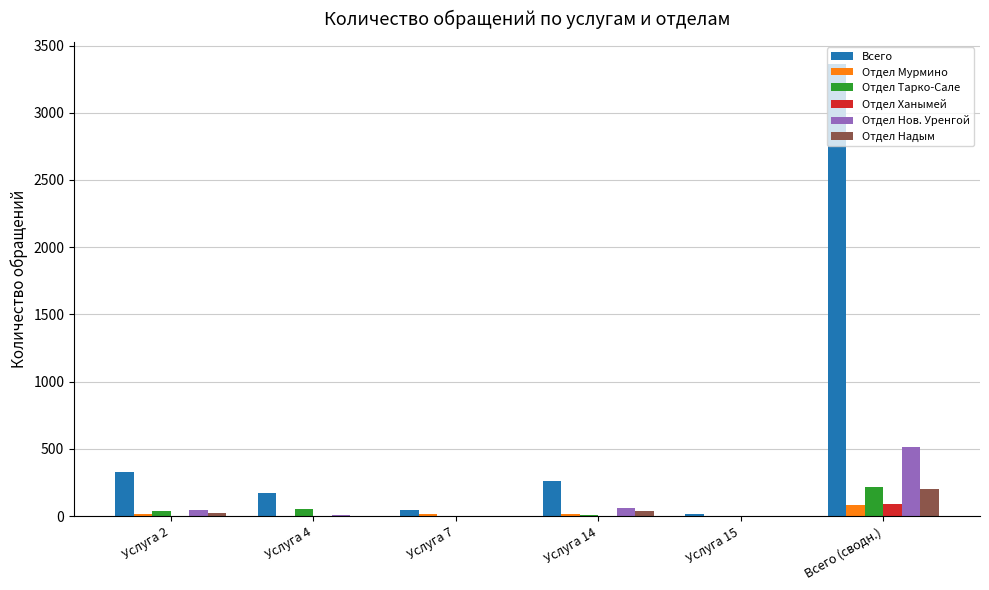

The value of Всего at Услуга 14 is 264. True or false?

True